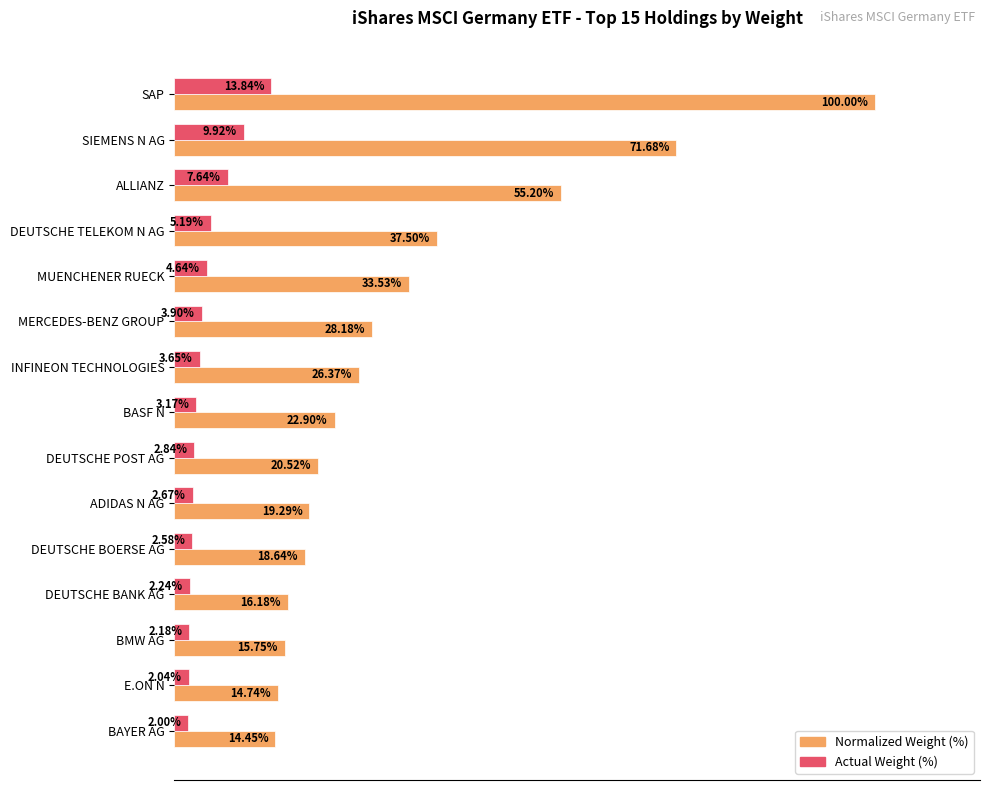

Which category has the lowest value across all series?

BAYER AG